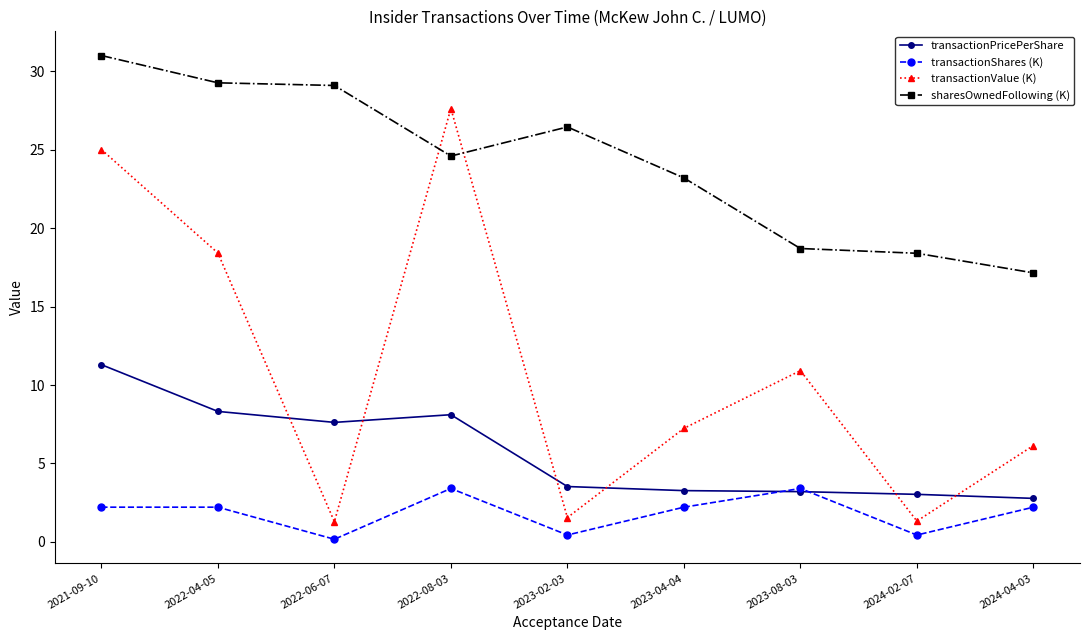

What is the difference between the transactionValue (K) values at 2022-08-03 and 2022-06-07?

26.3